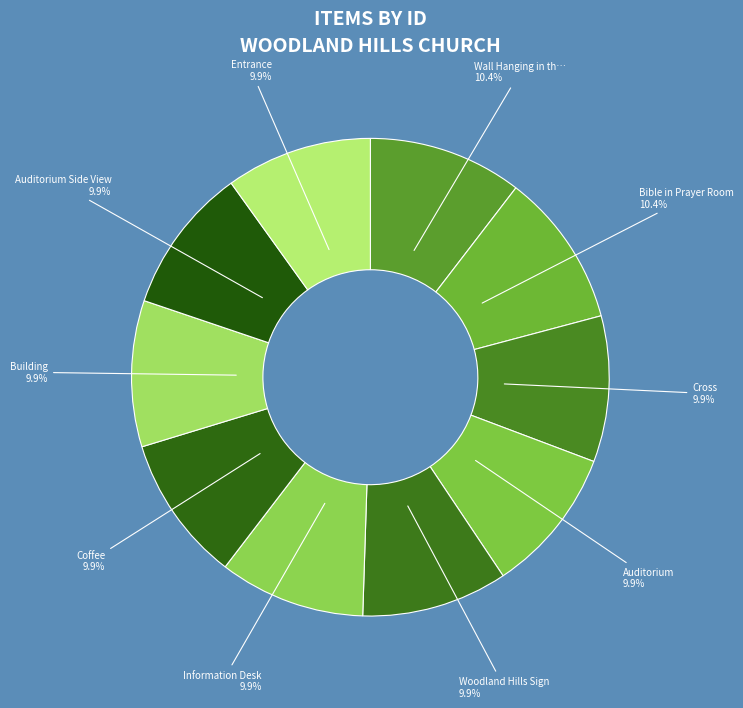

How many slices are in this pie chart?

10